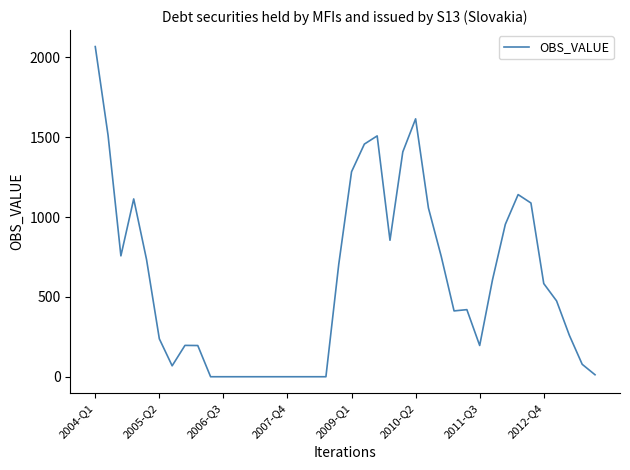

What is the difference between the maximum and minimum values?

2067.2